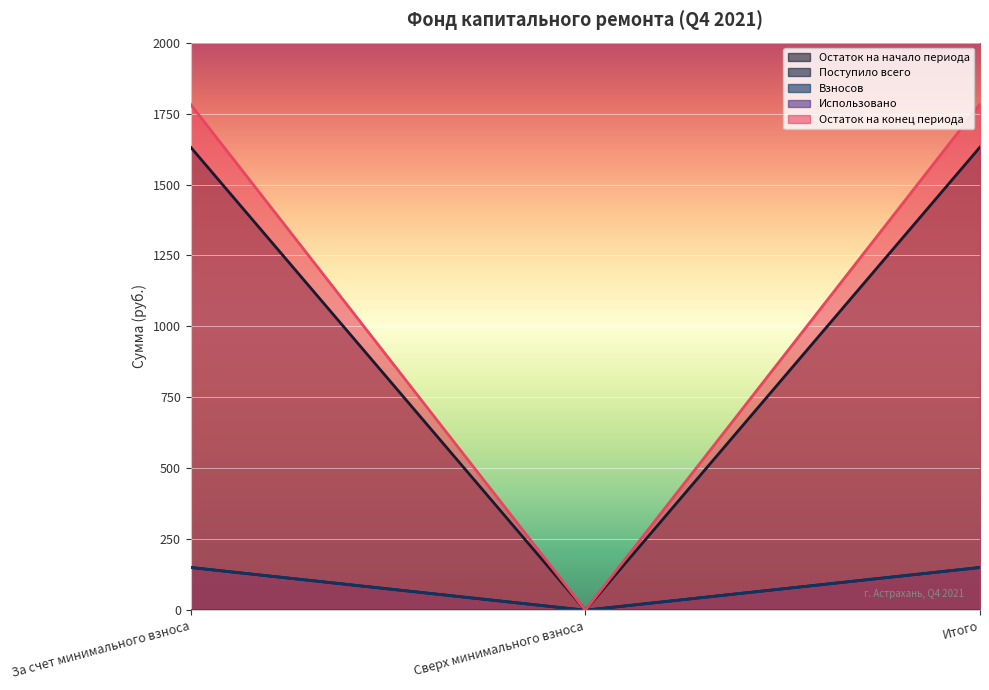

How many lines are shown in the chart?

5